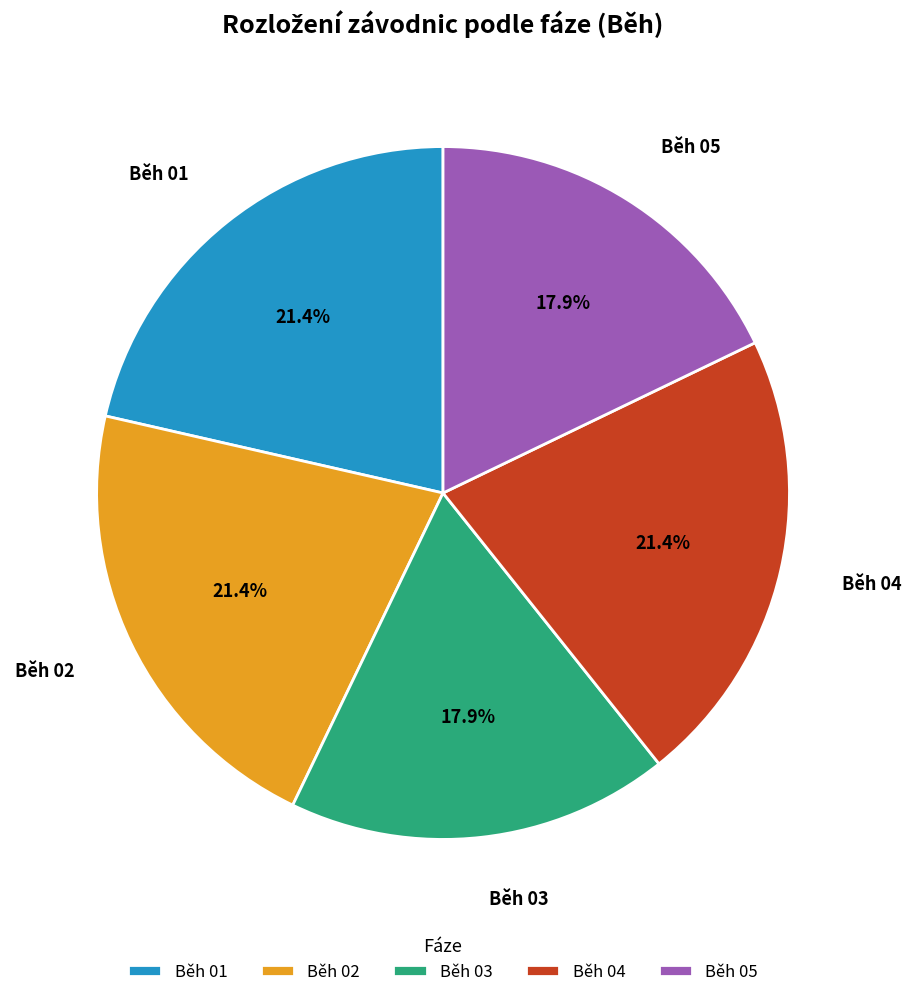

Do Běh 03 and Běh 05 together represent more than half of the pie?

No